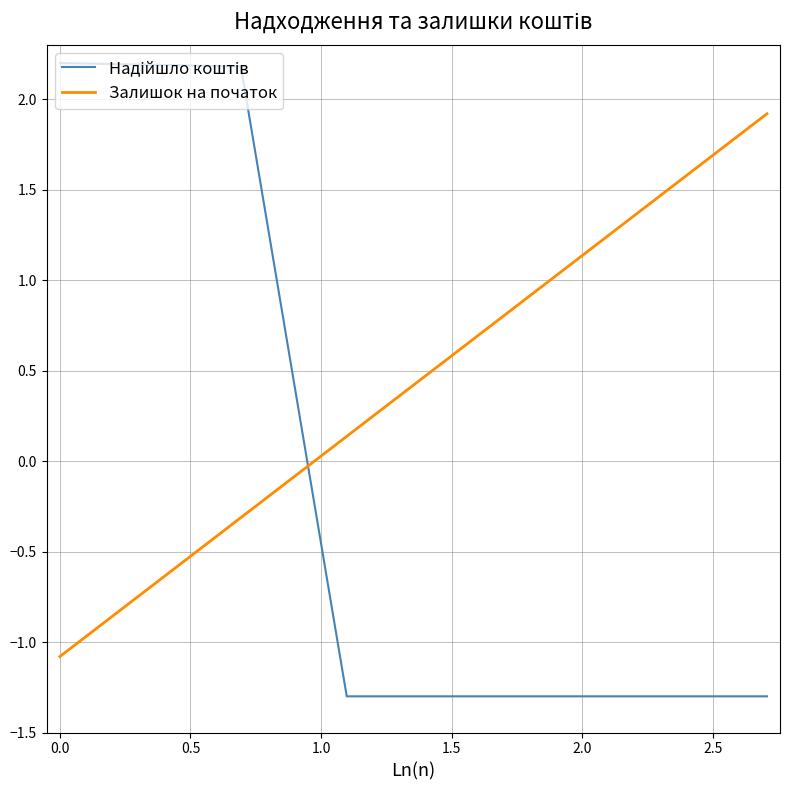

What is the minimum value shown in the chart?

-1.3